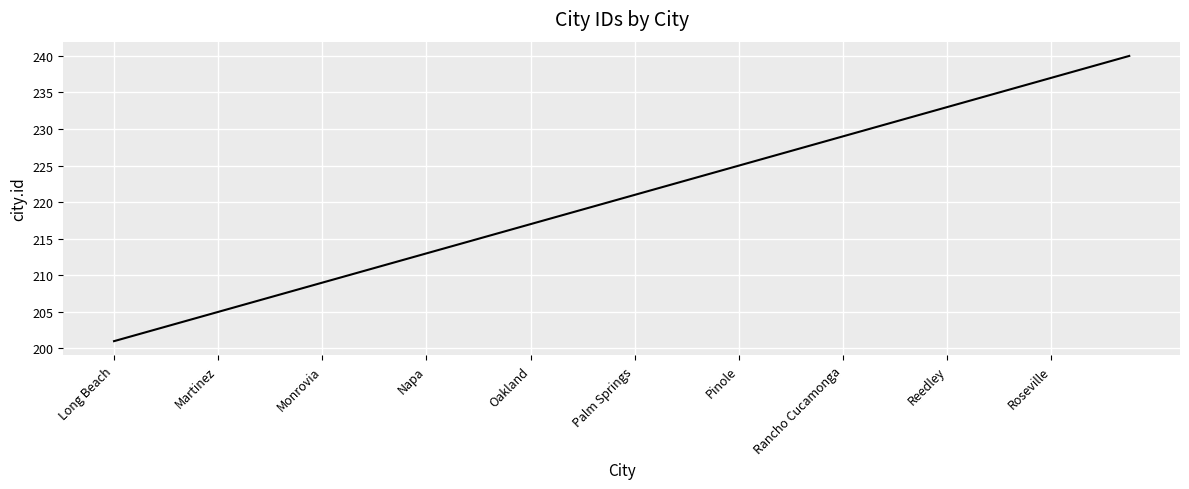

What is the greatest value displayed?

240